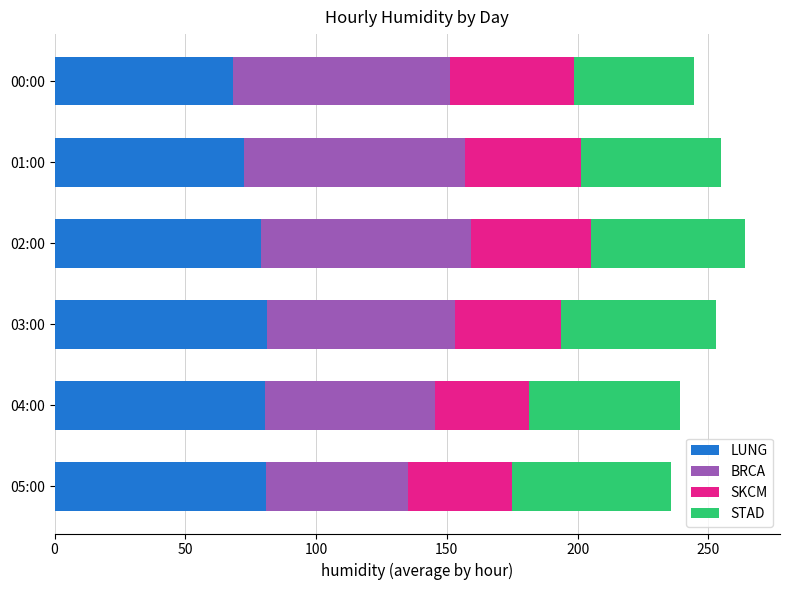

What is the approximate value of LUNG at 00:00?

68.3